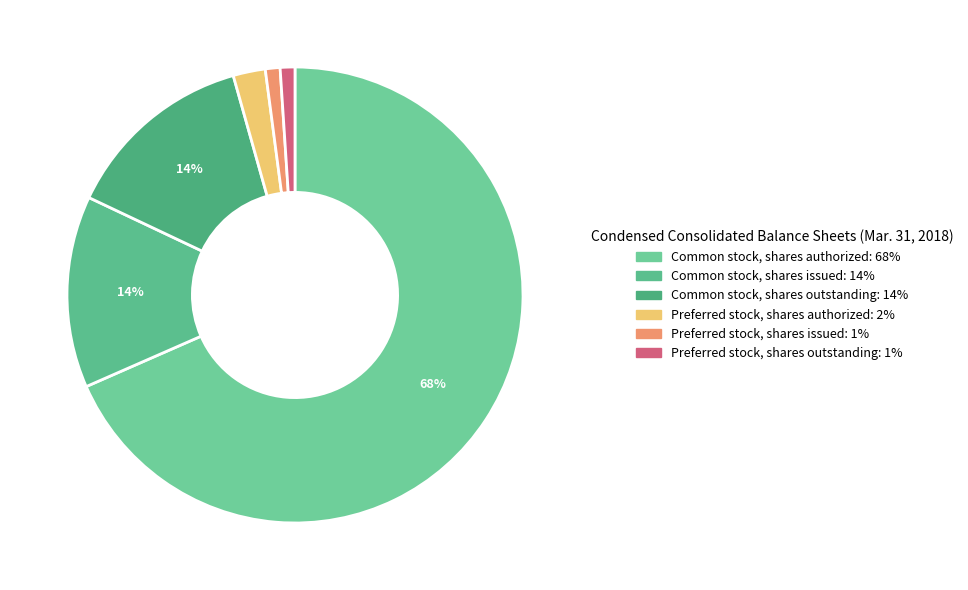

Which has a higher value, Preferred stock, shares outstanding or Common stock, shares authorized?

Common stock, shares authorized